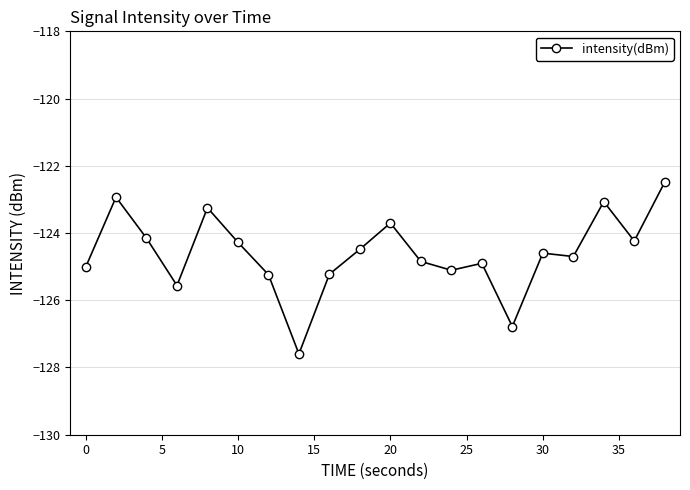

What is the average value?

-124.6